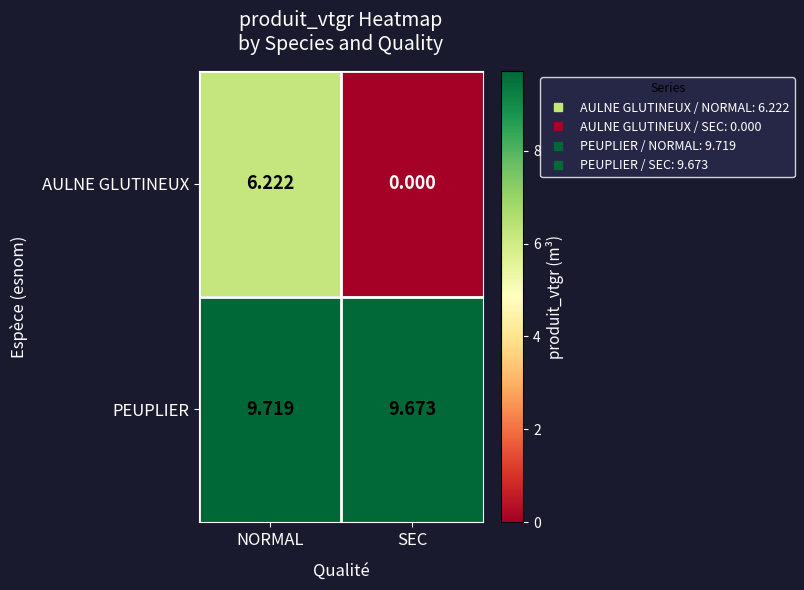

What is the difference between the highest and lowest values at SEC?

9.7